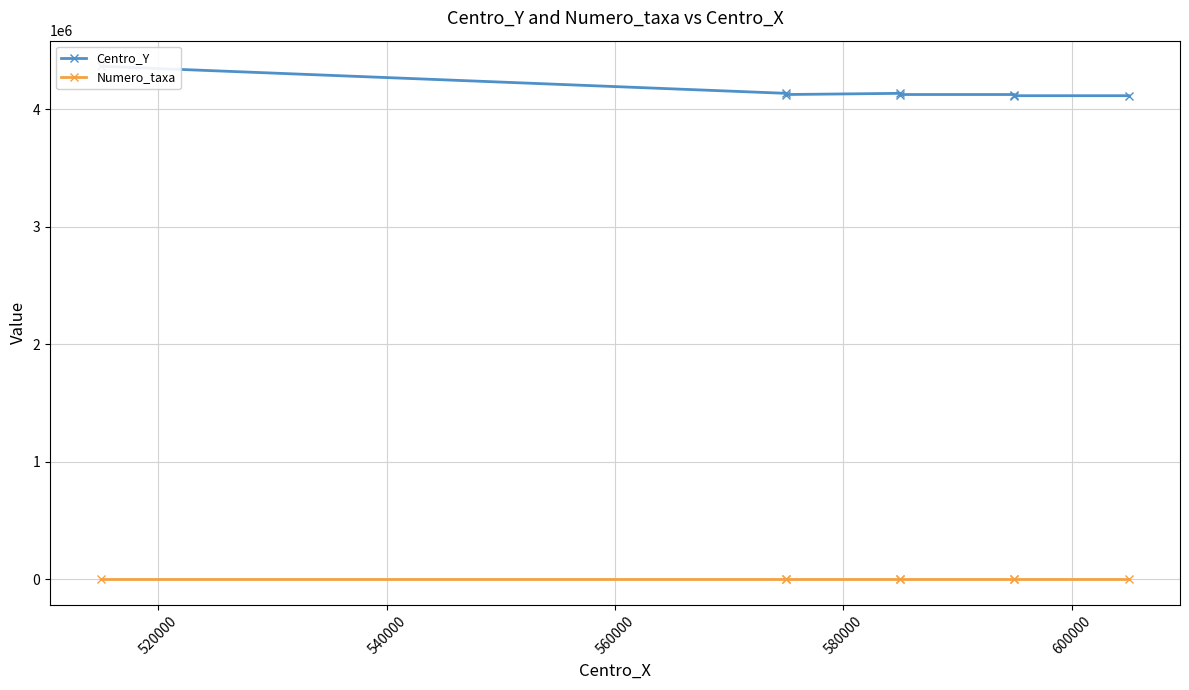

Does the chart display data point markers on the line(s)?

Yes